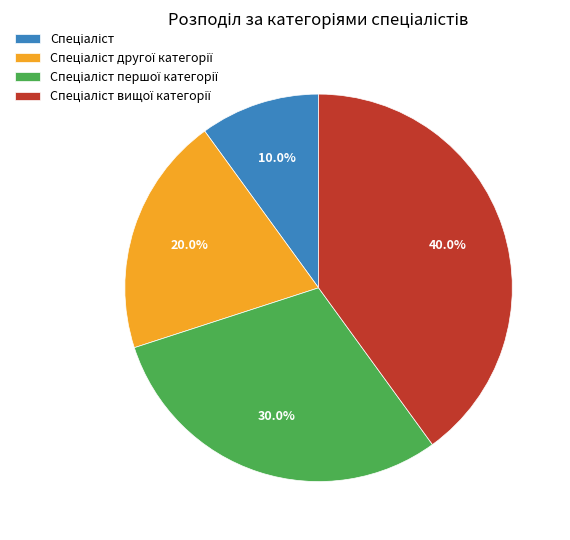

Is there a majority slice in this chart?

No